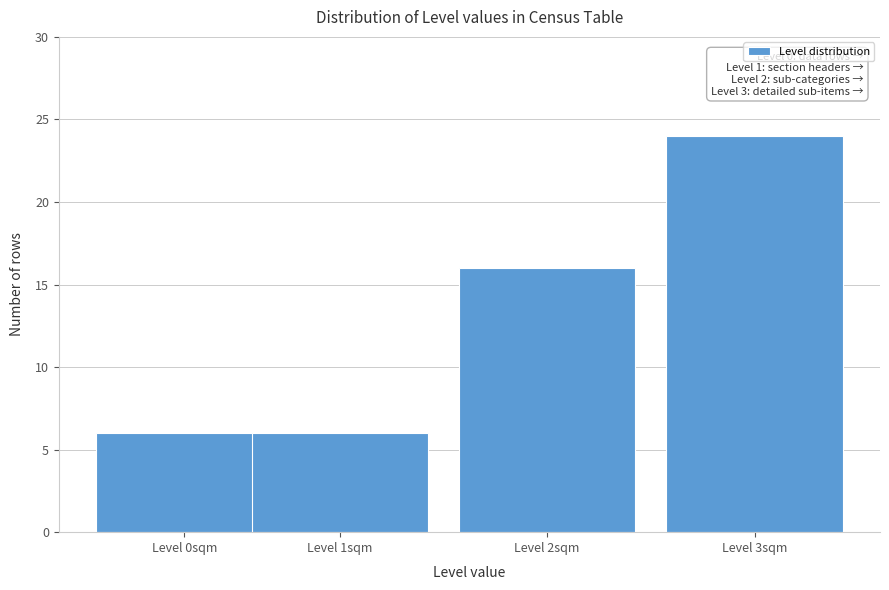

Reading left to right, extract all data points from this chart.

6	6	16	24